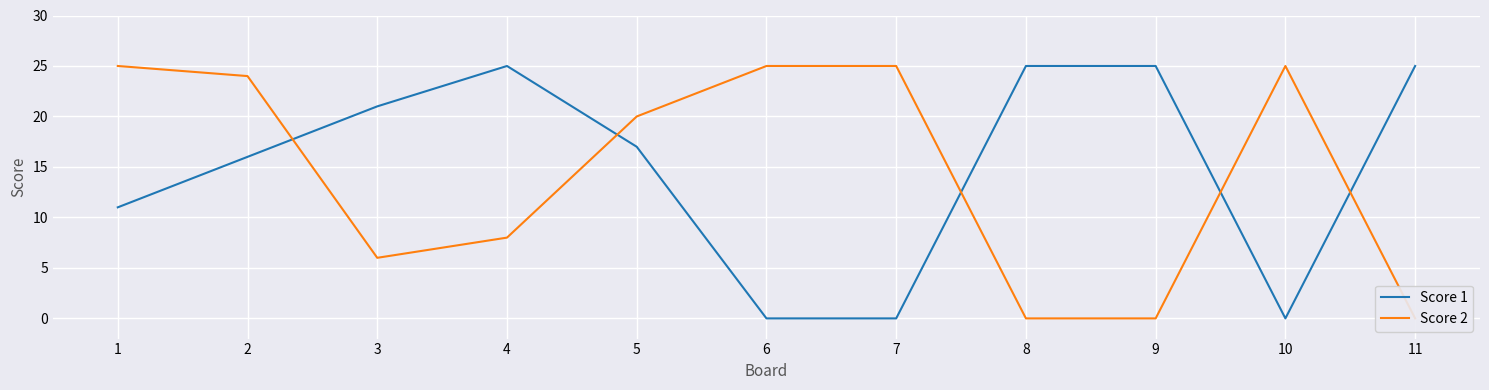

What is the approximate value of Score 1 at 2, to the nearest 5?

15